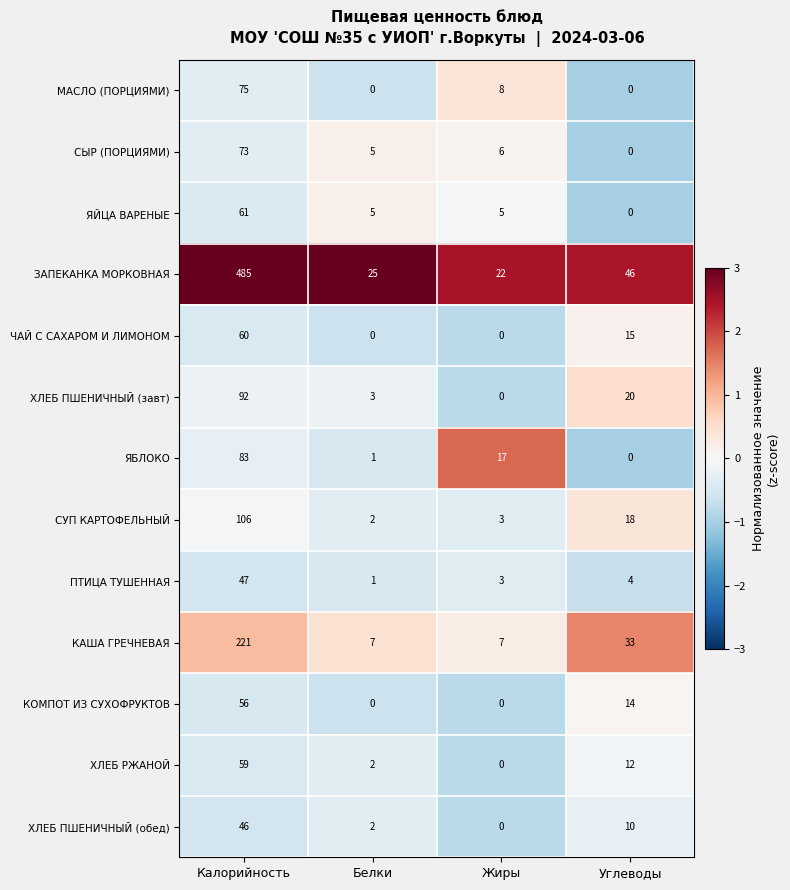

What is the greatest value displayed?

485